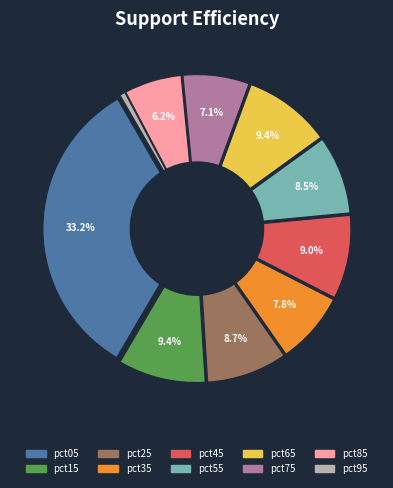

What is the total percentage of pct55 and pct85?

14.6%